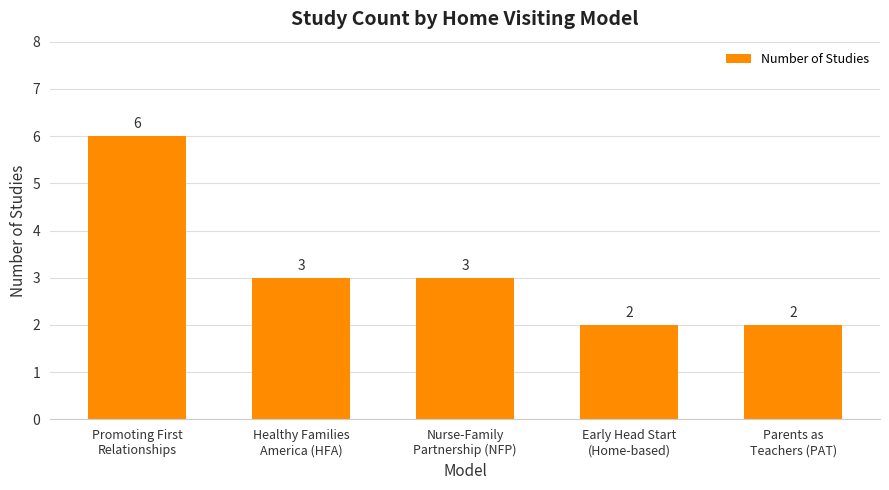

Reading left to right, what are all the values shown in this chart?

6	3	3	2	2